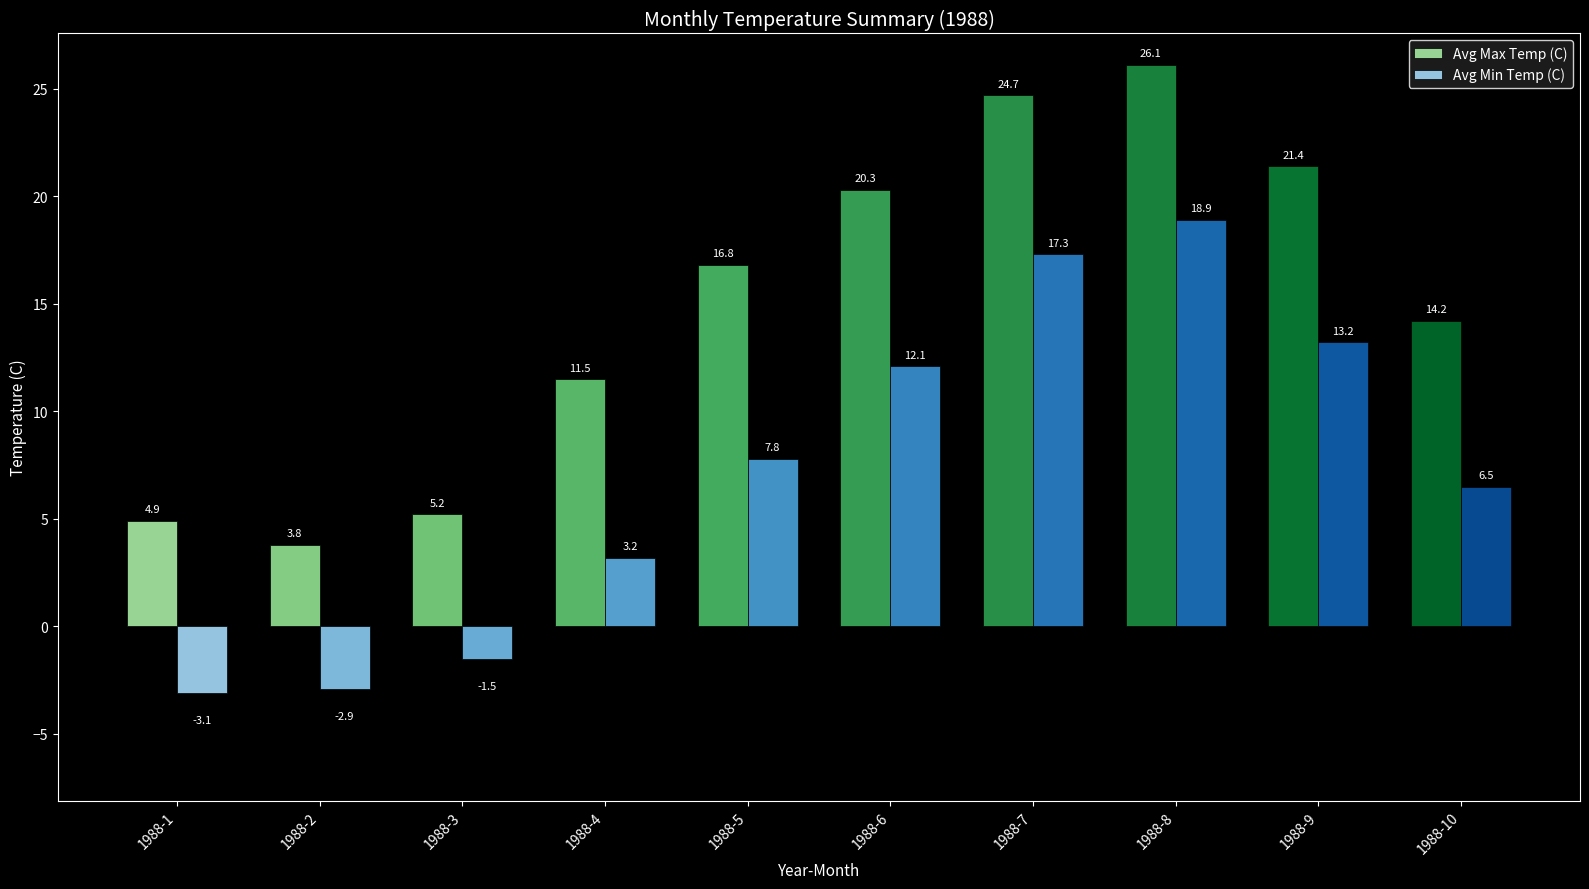

How many groups of bars are there?

10